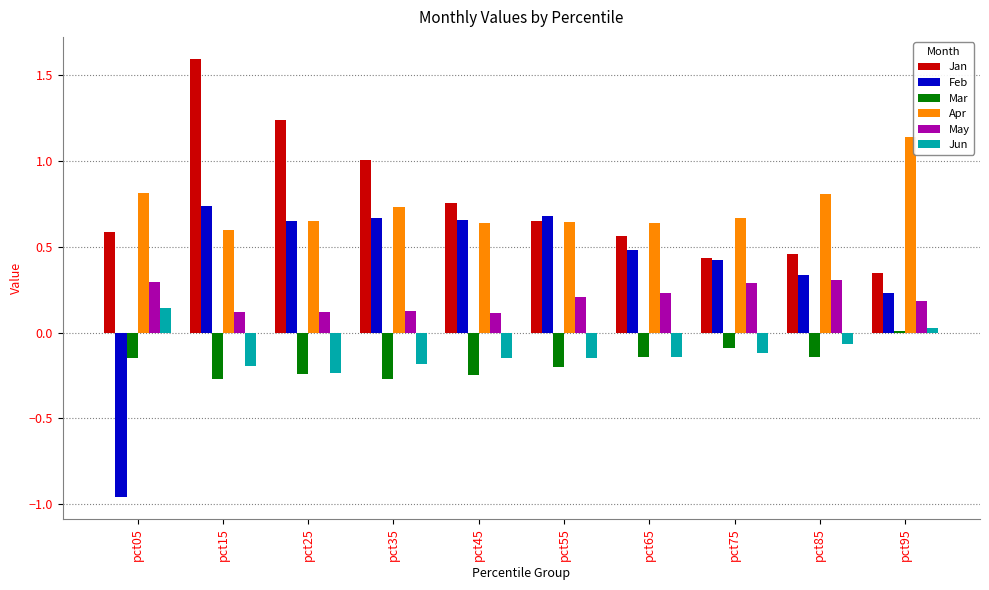

Read the Jan value at pct15.

1.6